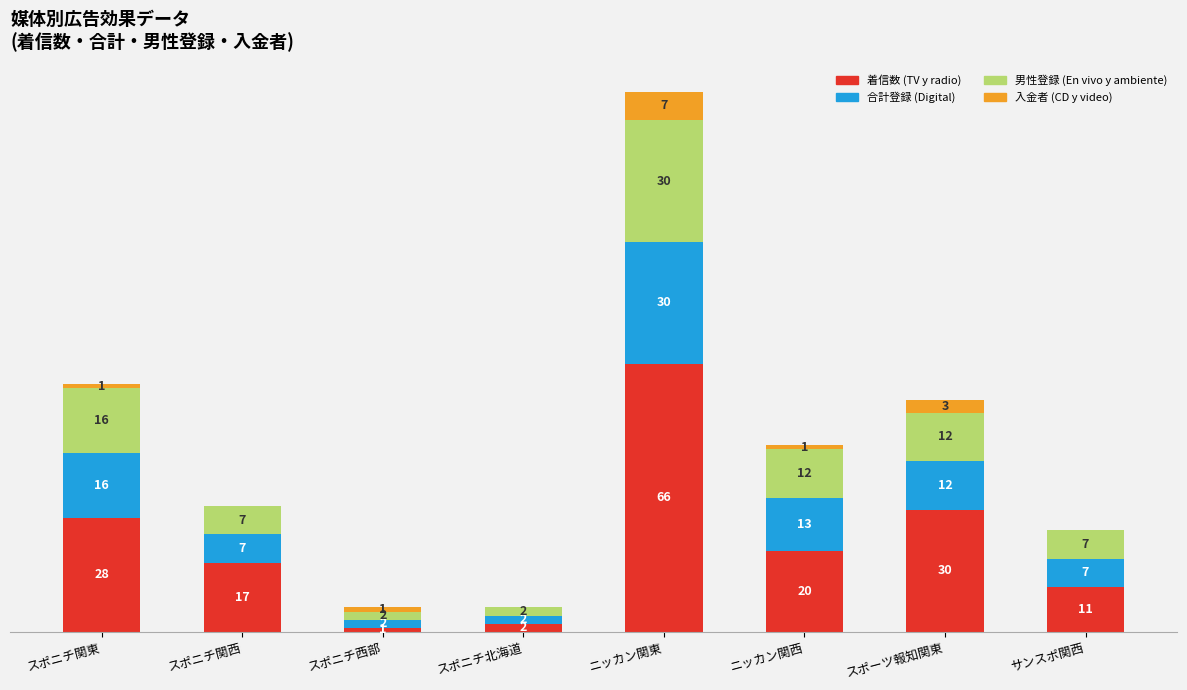

At which category is the sum across all series the highest?

ニッカン関東